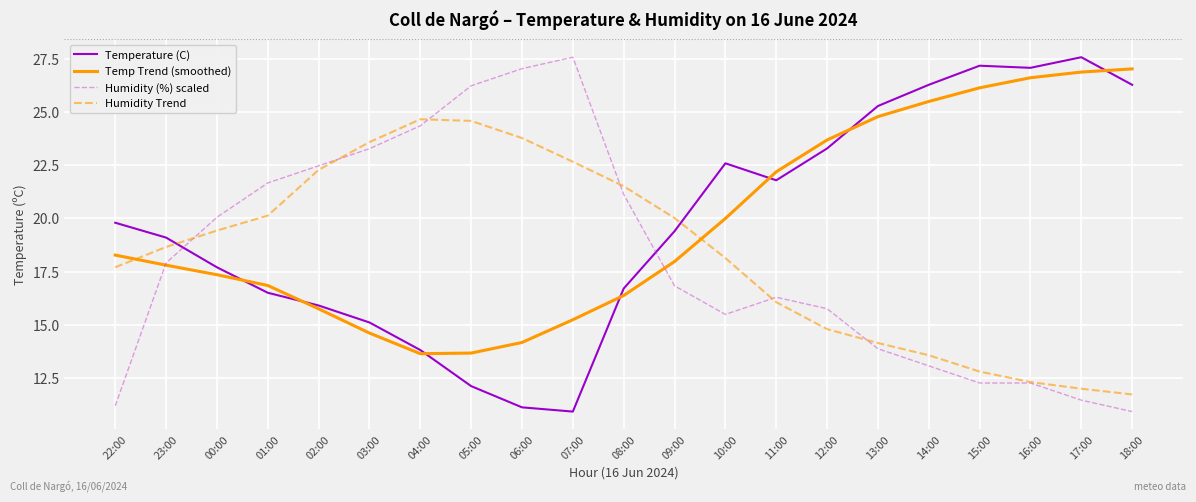

At how many categories does at least one series exceed 22?

15